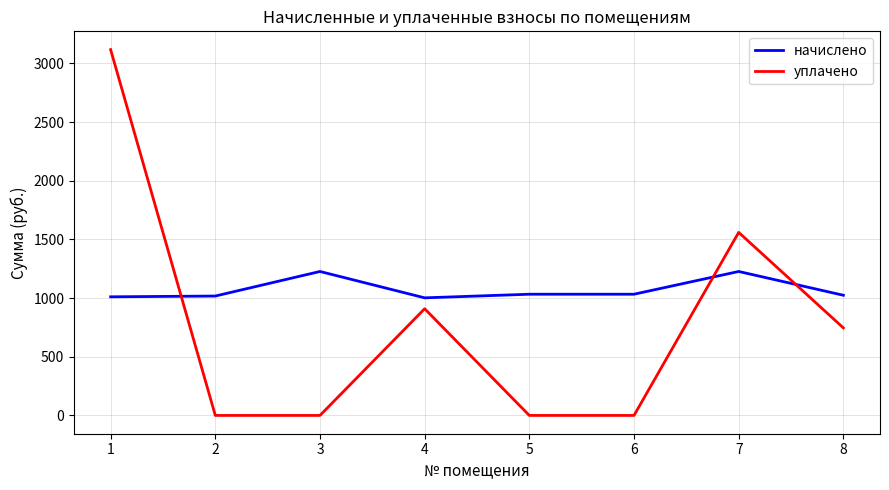

Is it true that начислено equals 1722.3 at 6?

False